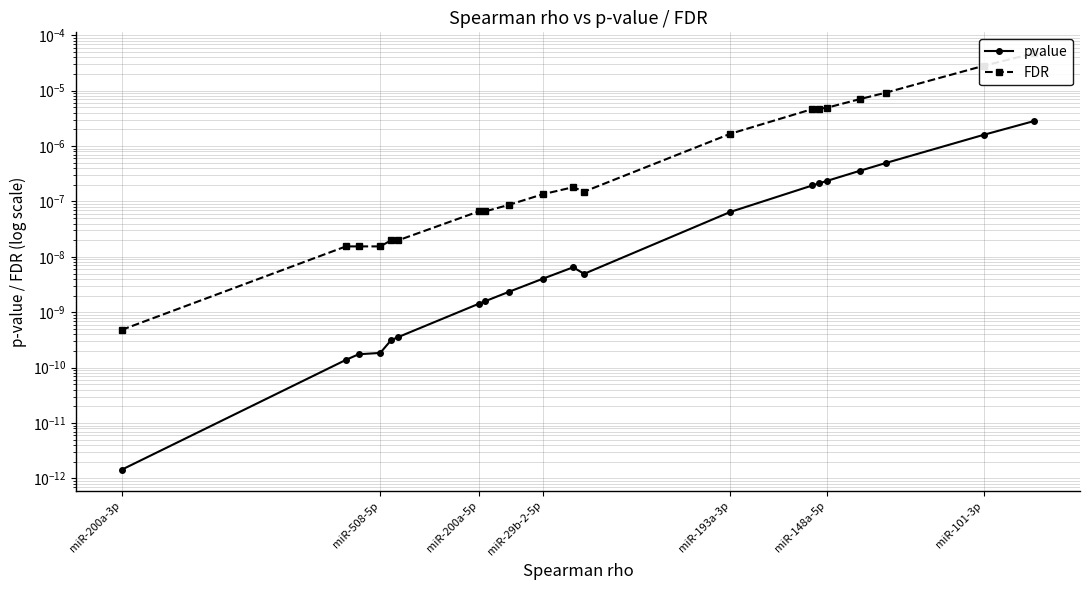

Rank the series by their maximum value, from lowest to highest.

pvalue, FDR